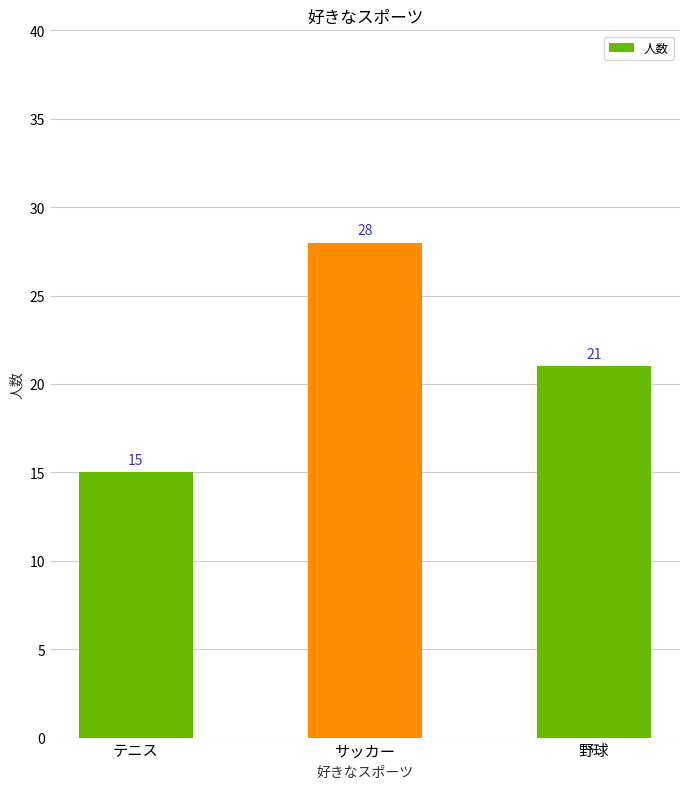

Does the chart contain stacked bars?

No